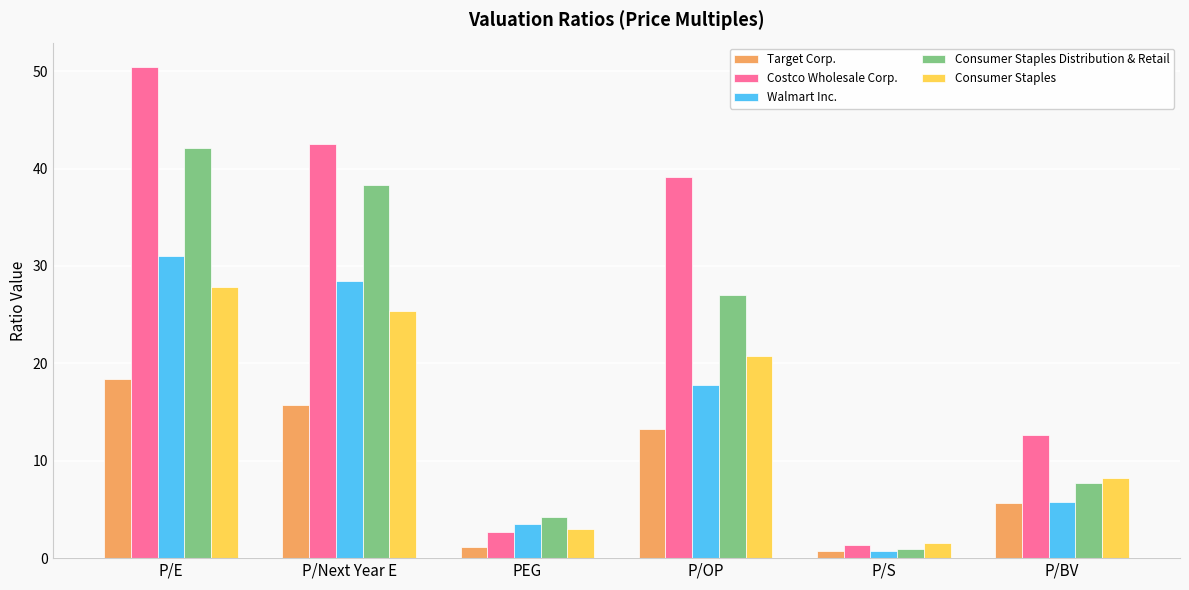

What is the highest value of the Consumer Staples series?

27.8